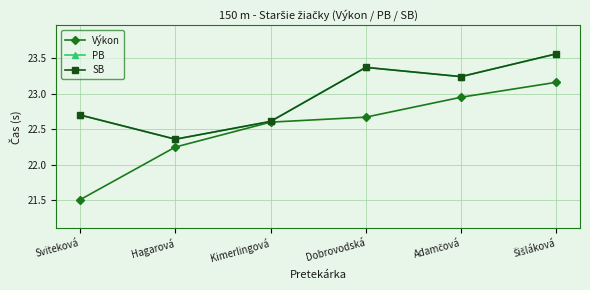

Which series changed the most between Hagarová and Šišláková?

PB